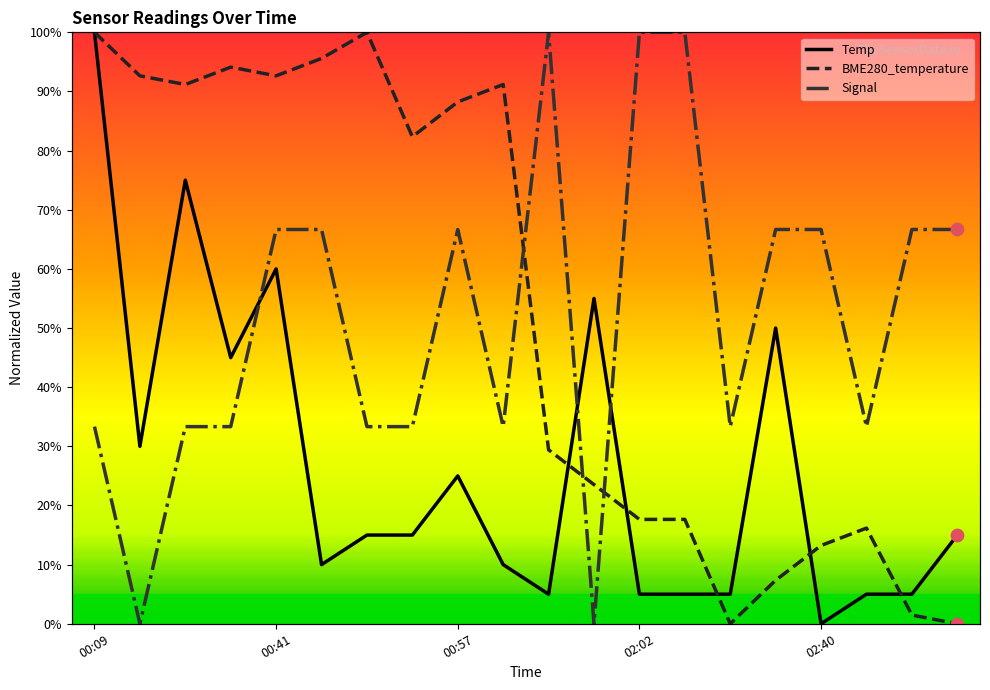

Which series has the largest total across all categories?

BME280_temperature